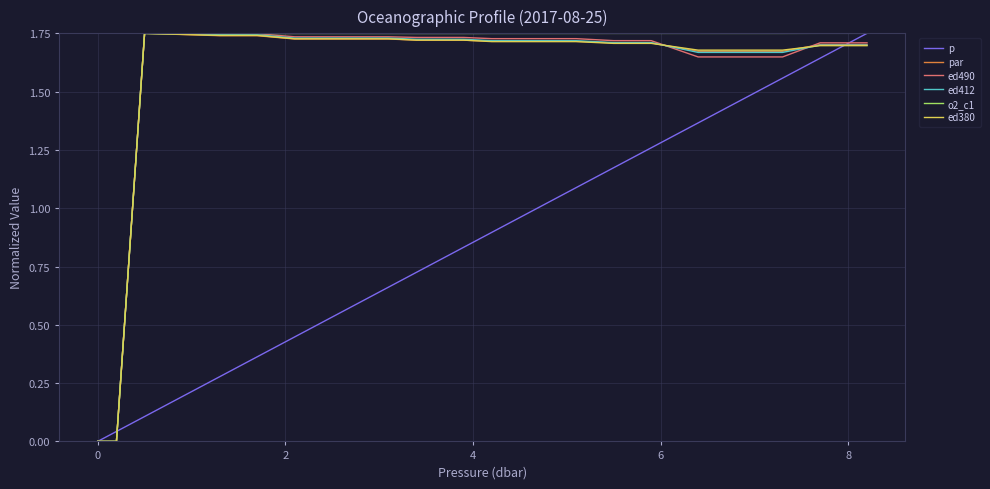

What is the maximum value for o2_c1?

1.8